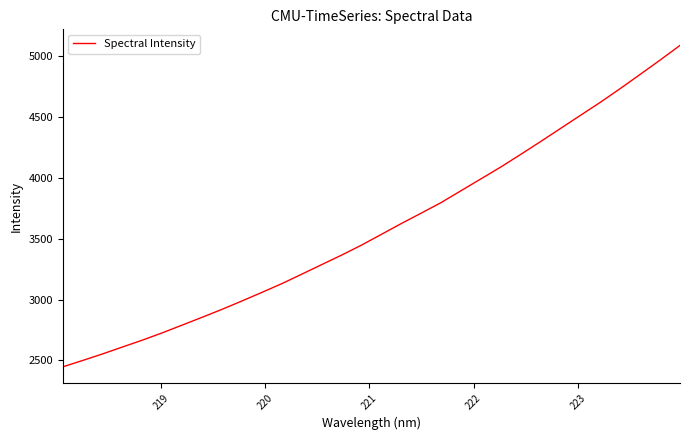

What is the greatest value displayed?

5087.3